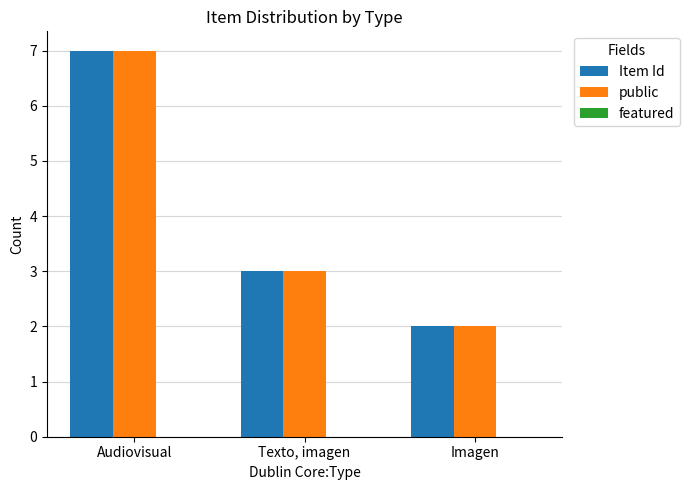

Where is Item Id nearest to the value 4?

Texto, imagen